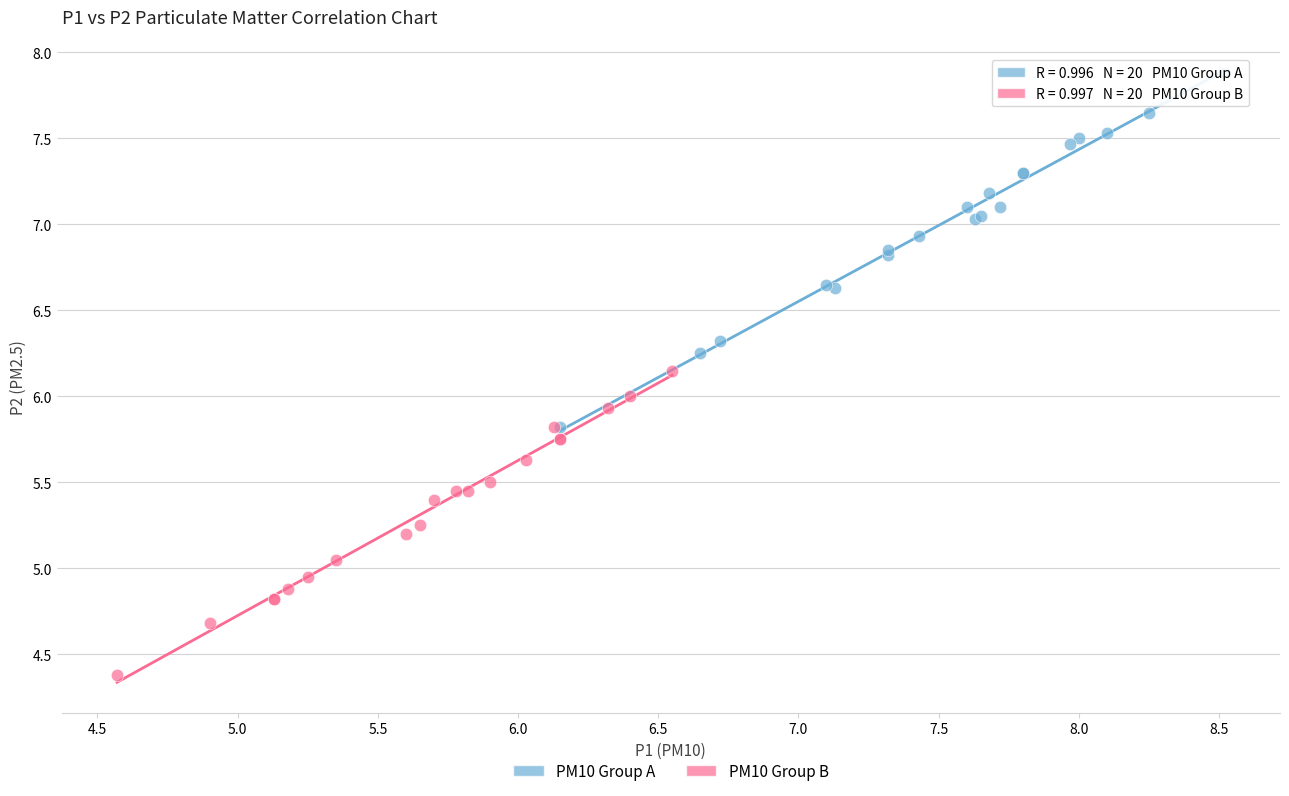

Which series reaches the minimum Y coordinate?

PM10 Group B